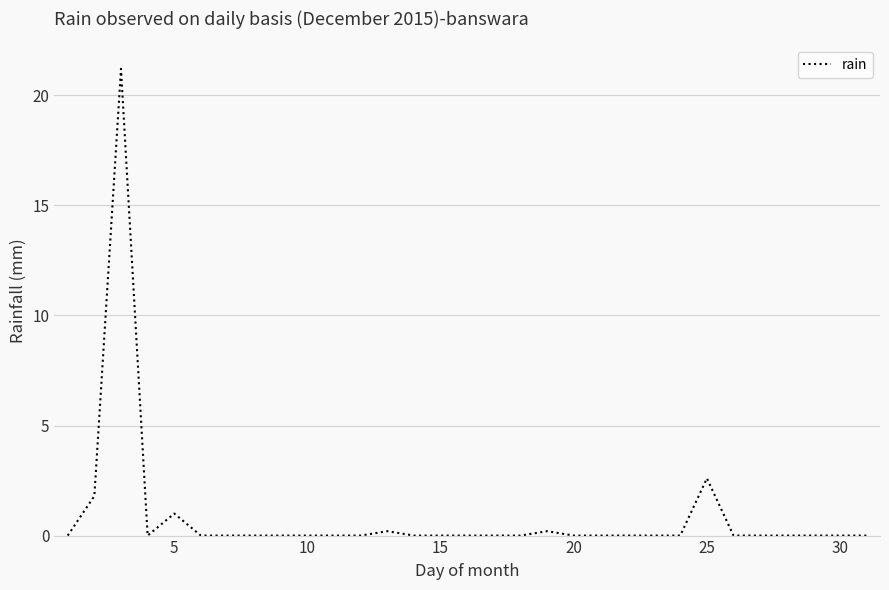

What is the difference between the maximum and minimum values?

21.2